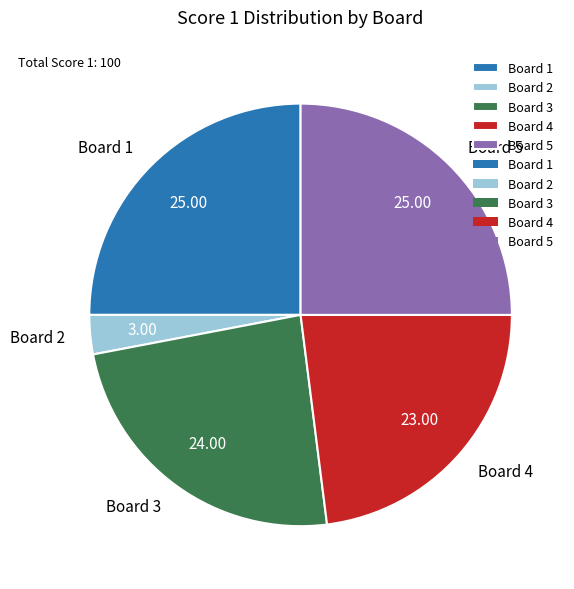

Count the number of slices in the pie.

5